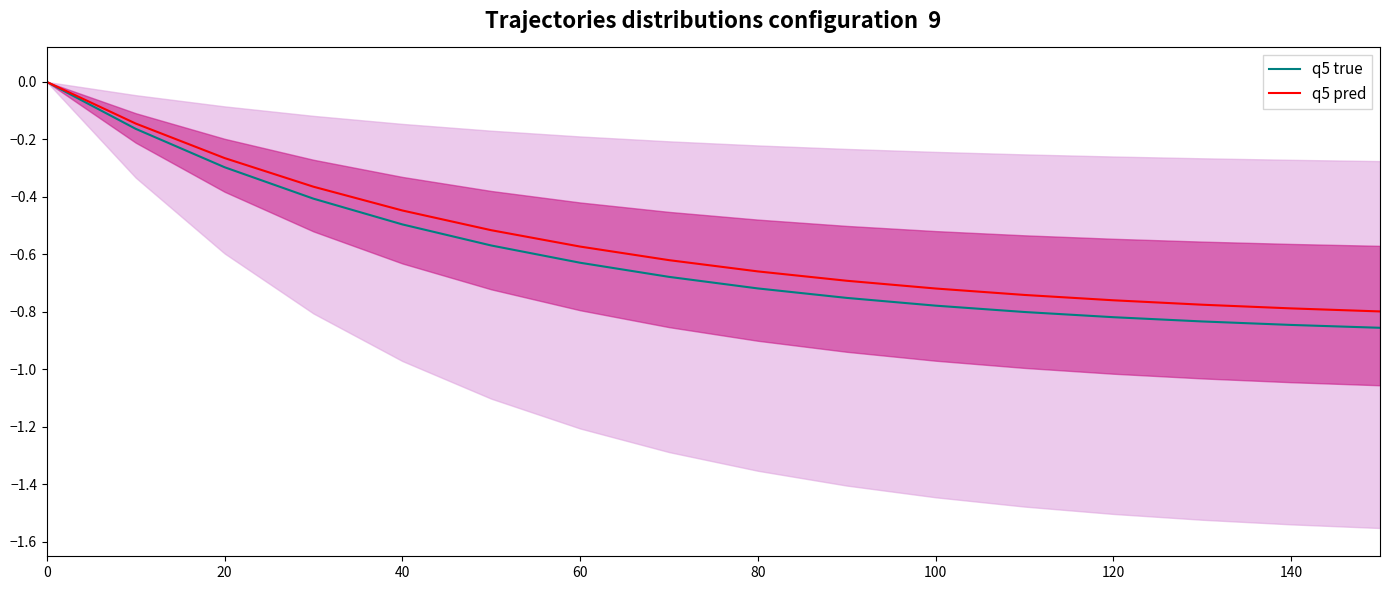

Rank the series by their average value, from lowest to highest.

q5 true, q5 pred